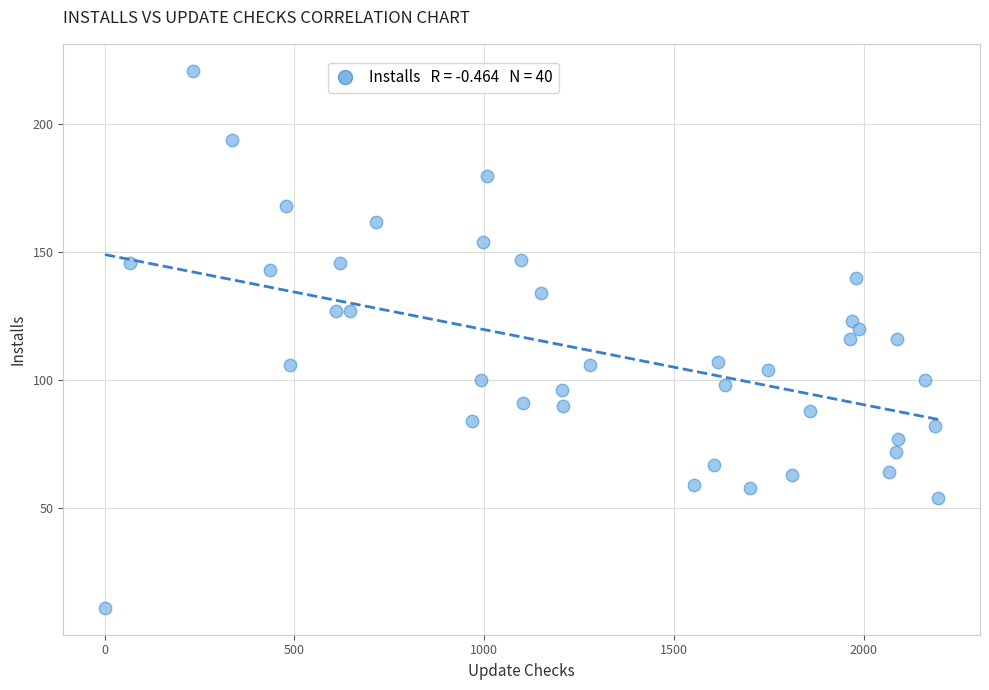

What is the range of Y values (max minus min)?

210